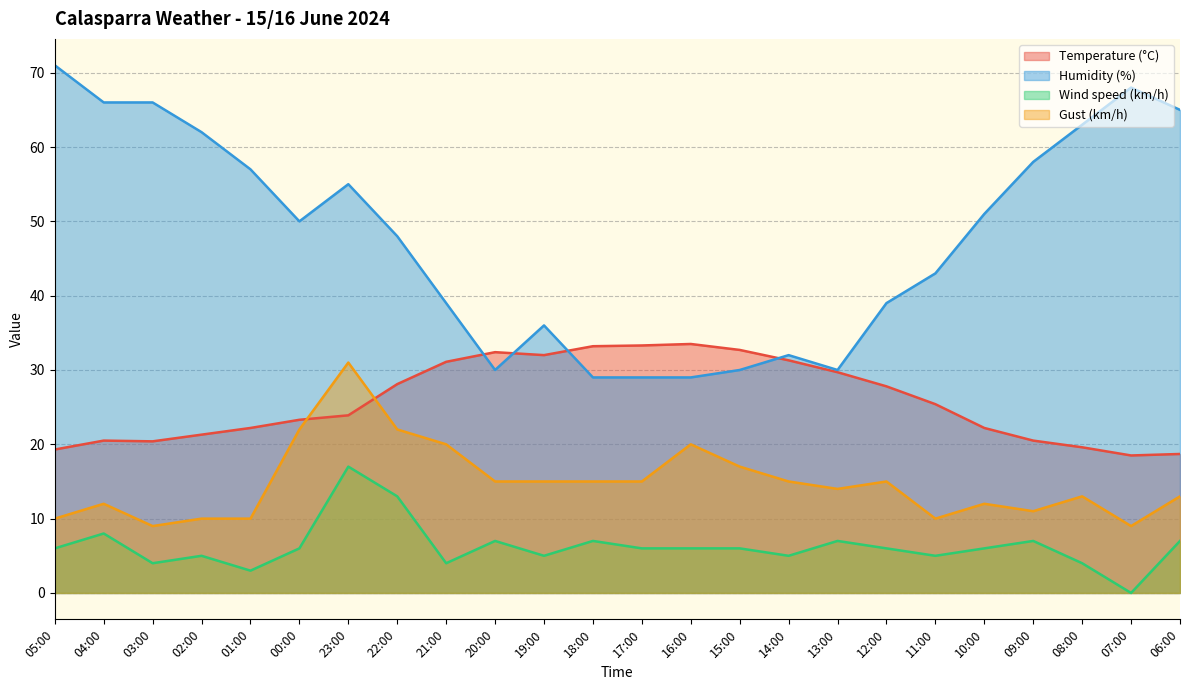

How many interior local valleys does the Gust (km/h) series have?

5